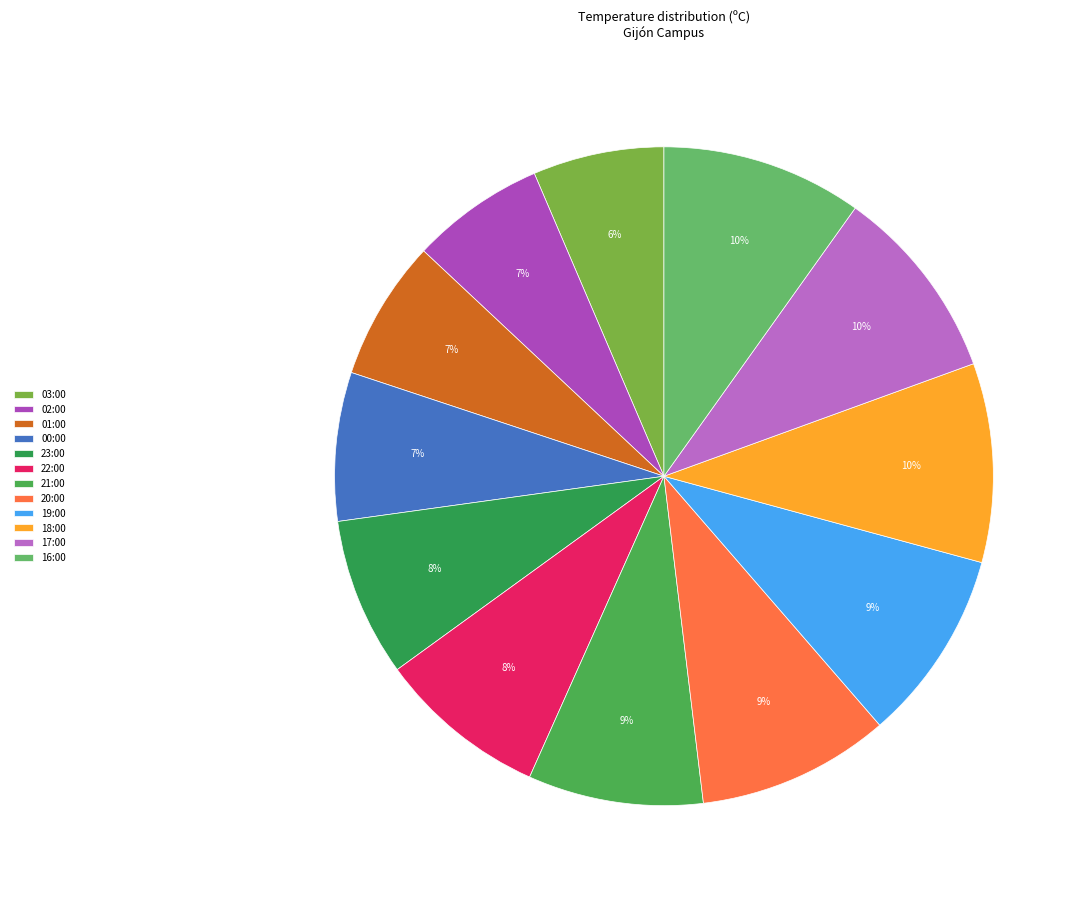

What is the ratio of the value at 20:00 to the value at 23:00?

1.2